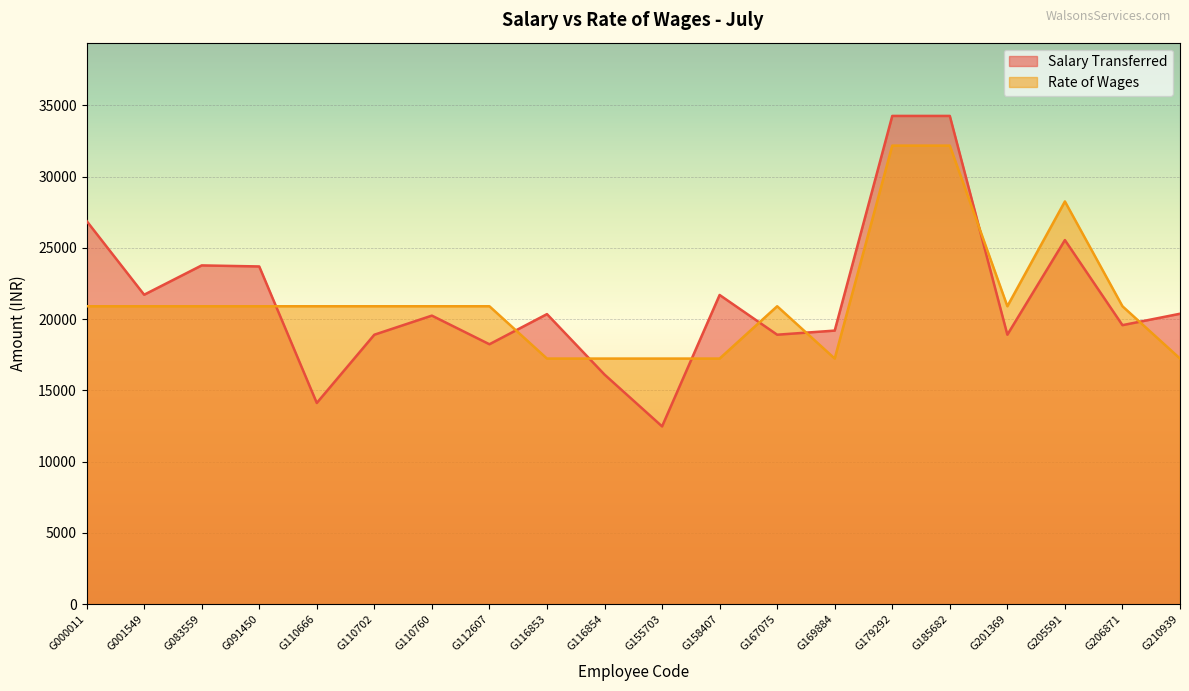

The value of Salary Transferred at G206871 is 19577. True or false?

True